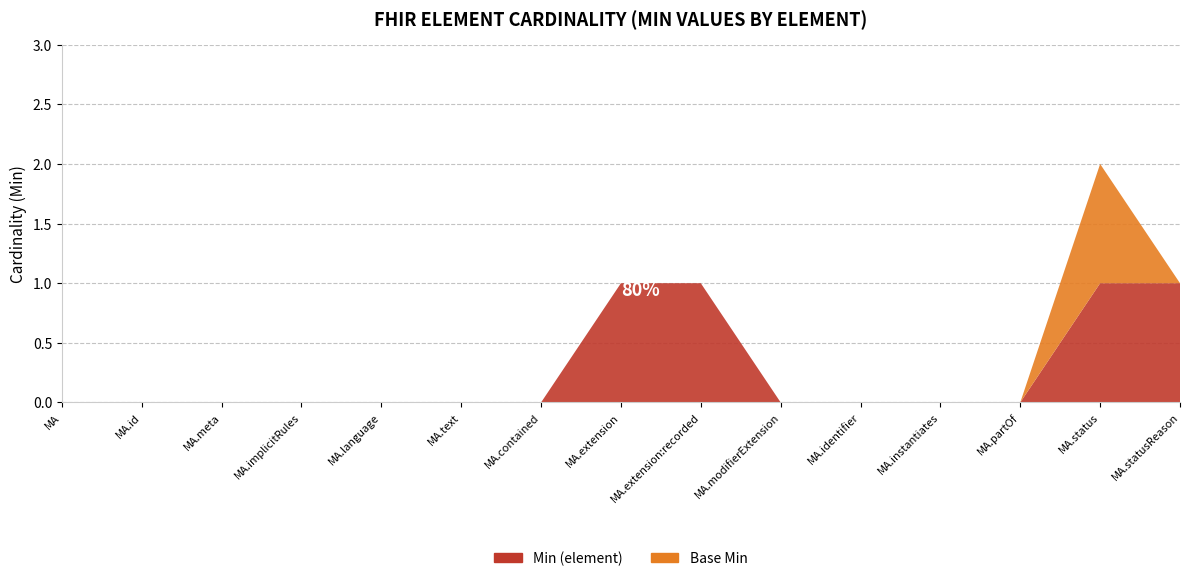

Reading left to right, what are all the values shown in this chart?

Min (element): 0	0	0	0	0	0	0	1	1	0	0	0	0	1	1
Base Min: 0	0	0	0	0	0	0	0	0	0	0	0	0	1	0